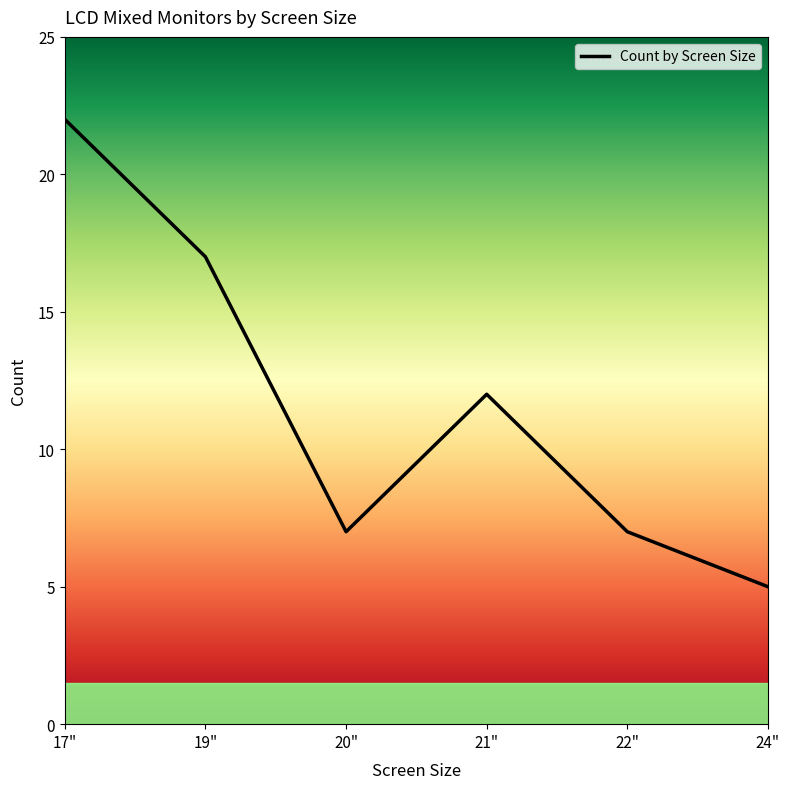

True or false: the data shows 7 at 24".

False